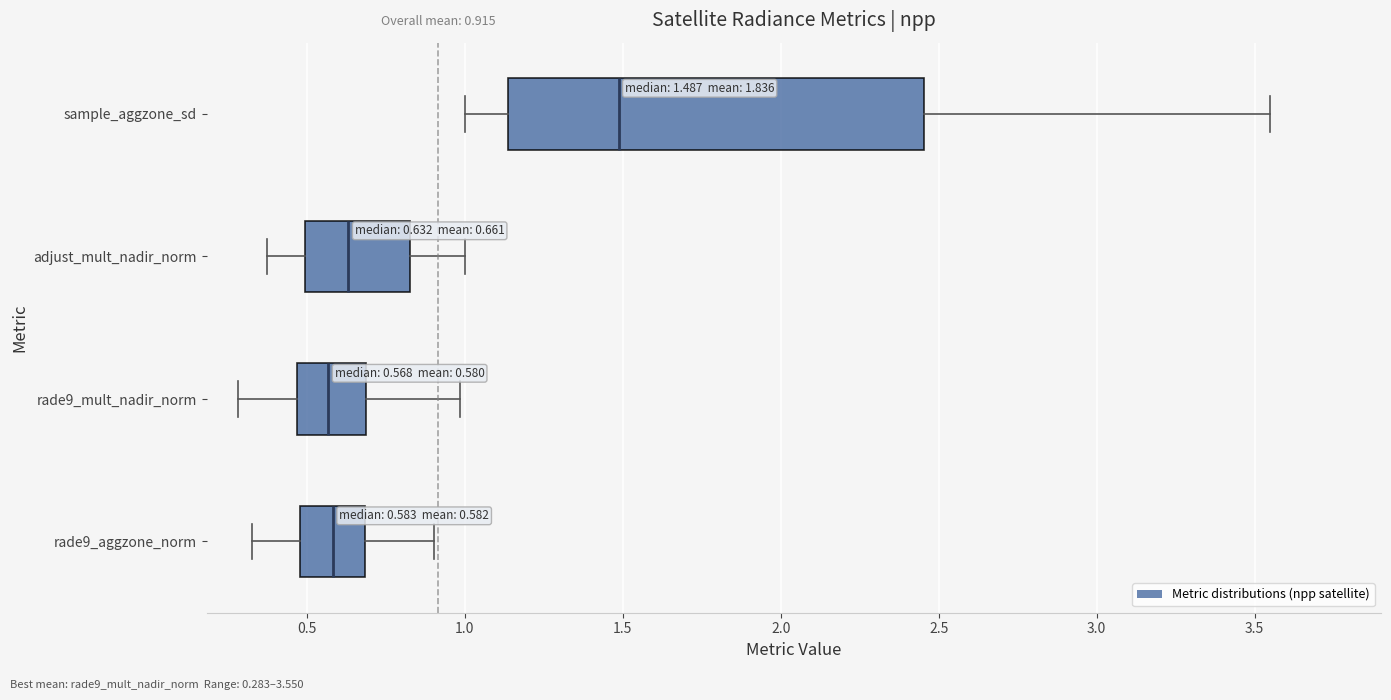

Which box is the widest, from its left edge to its right edge?

sample_aggzone_sd